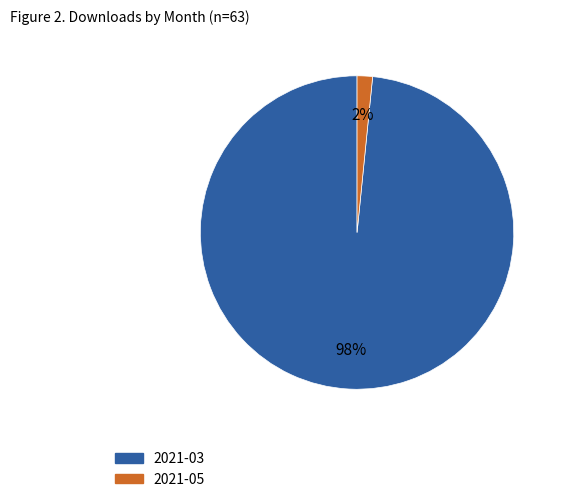

True or false: 2021-03 accounts for 98% of the total.

True